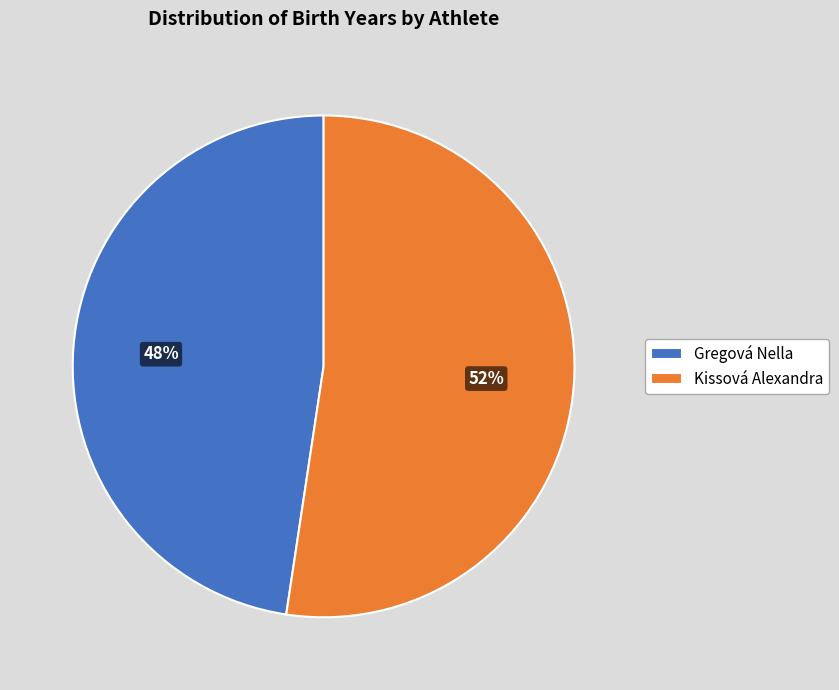

Rank the categories by value from lowest to highest.

Gregová Nella, Kissová Alexandra